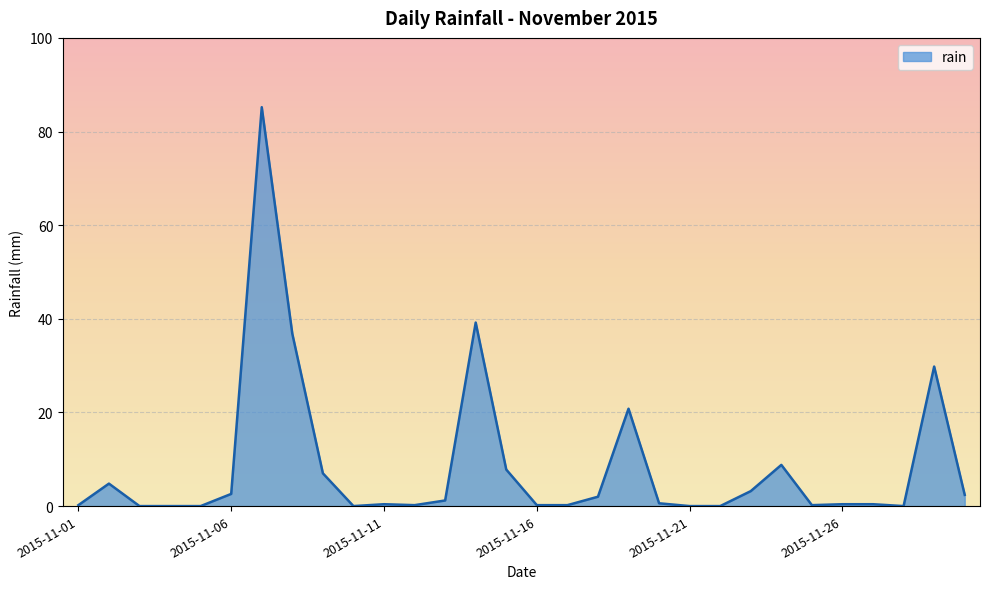

True or false: the data has more than 0 interior local peaks.

True